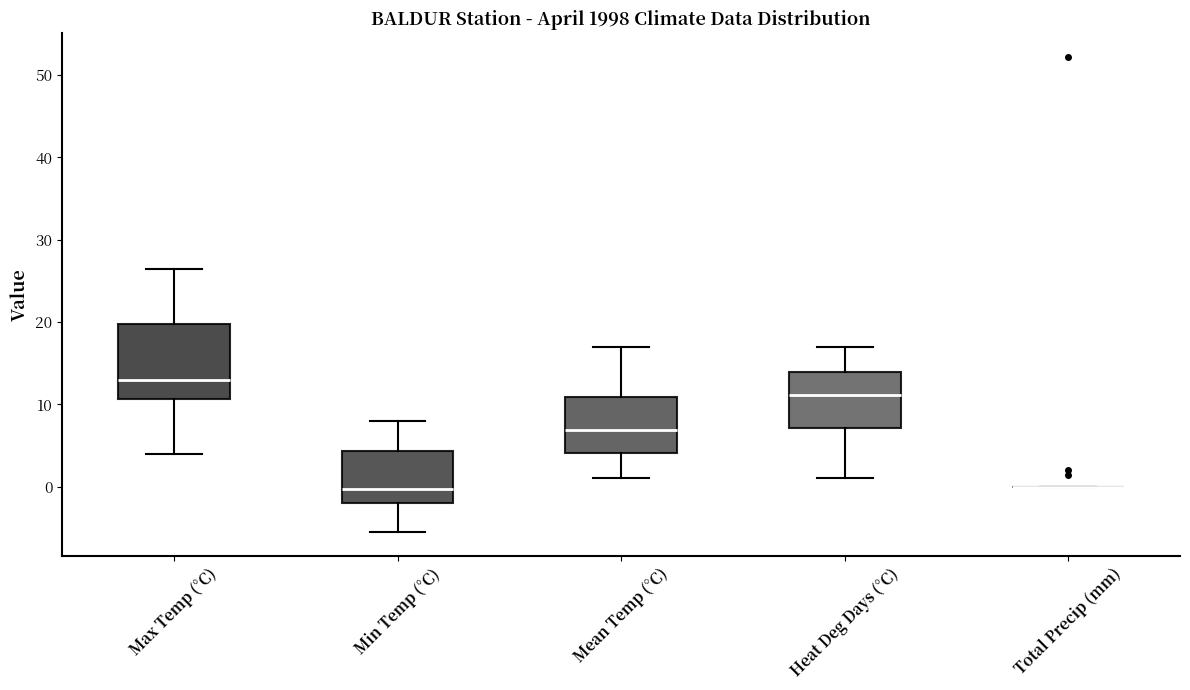

Which box is the tallest, from its lower edge to its upper edge?

Max Temp (°C)